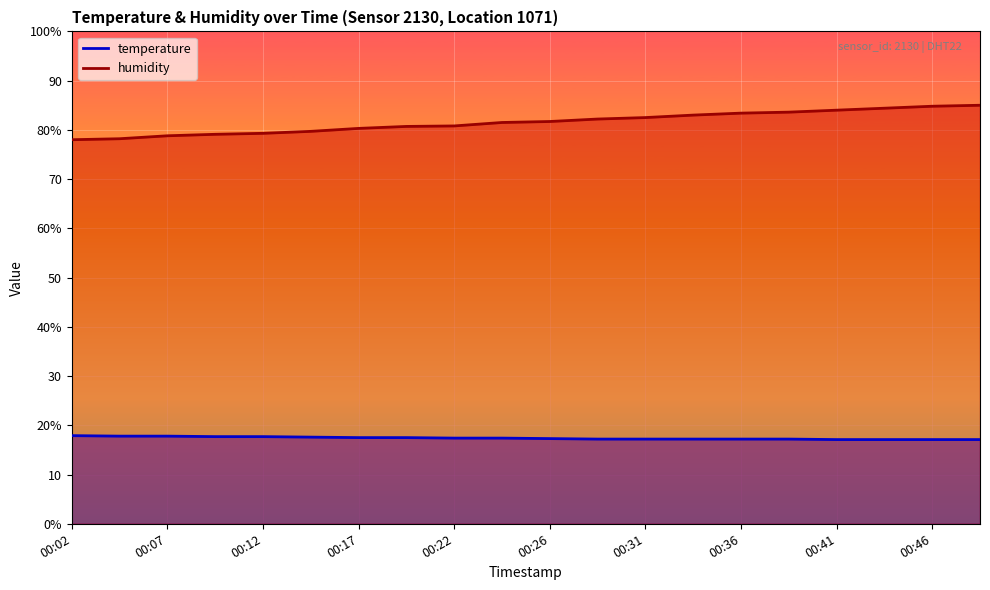

True or false: humidity and temperature intersect in this chart.

False